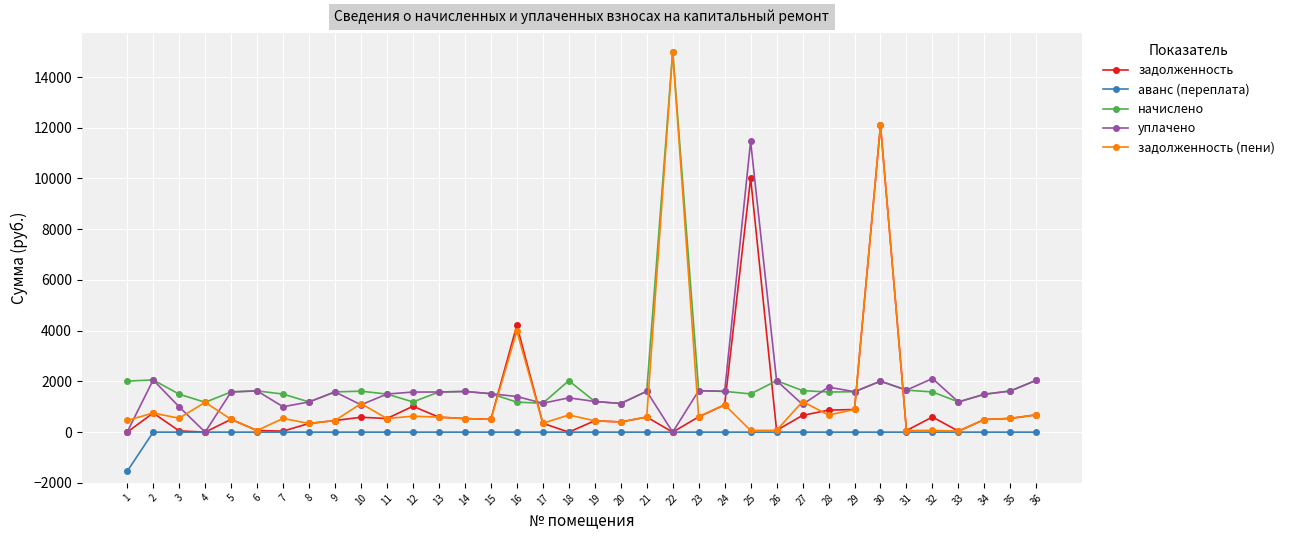

What value does the начислено series have at 19?

1209.3